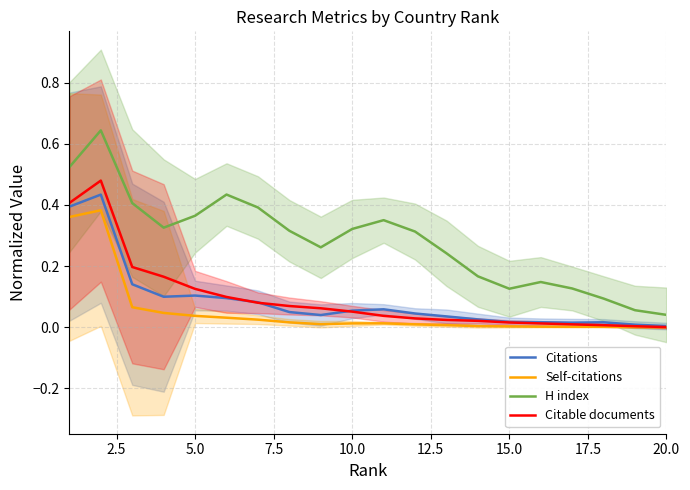

Is it true that Citations equals 0.1 at 5.0?

True